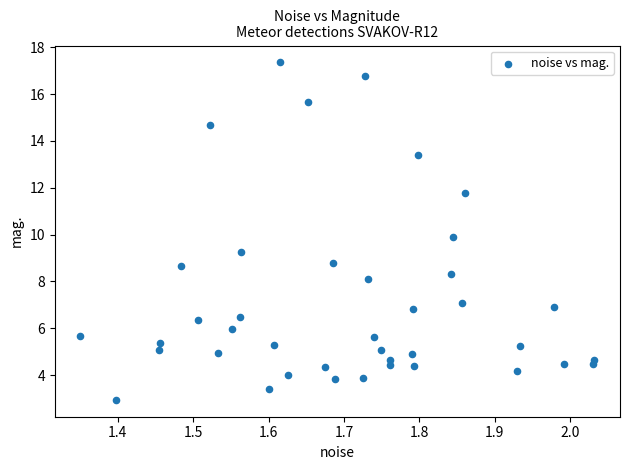

What is the range of X values (max minus min)?

0.7